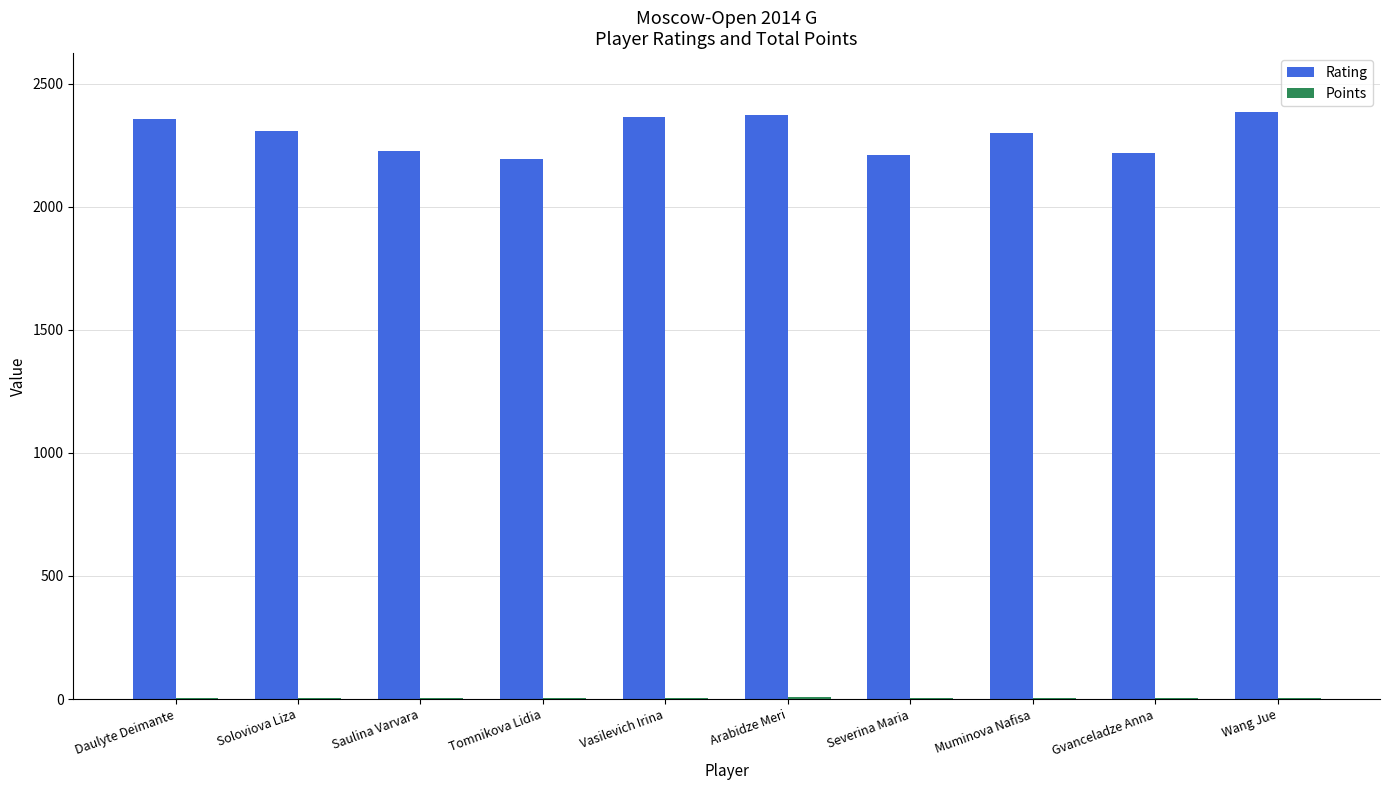

At which category is the sum across all series the highest?

Wang Jue